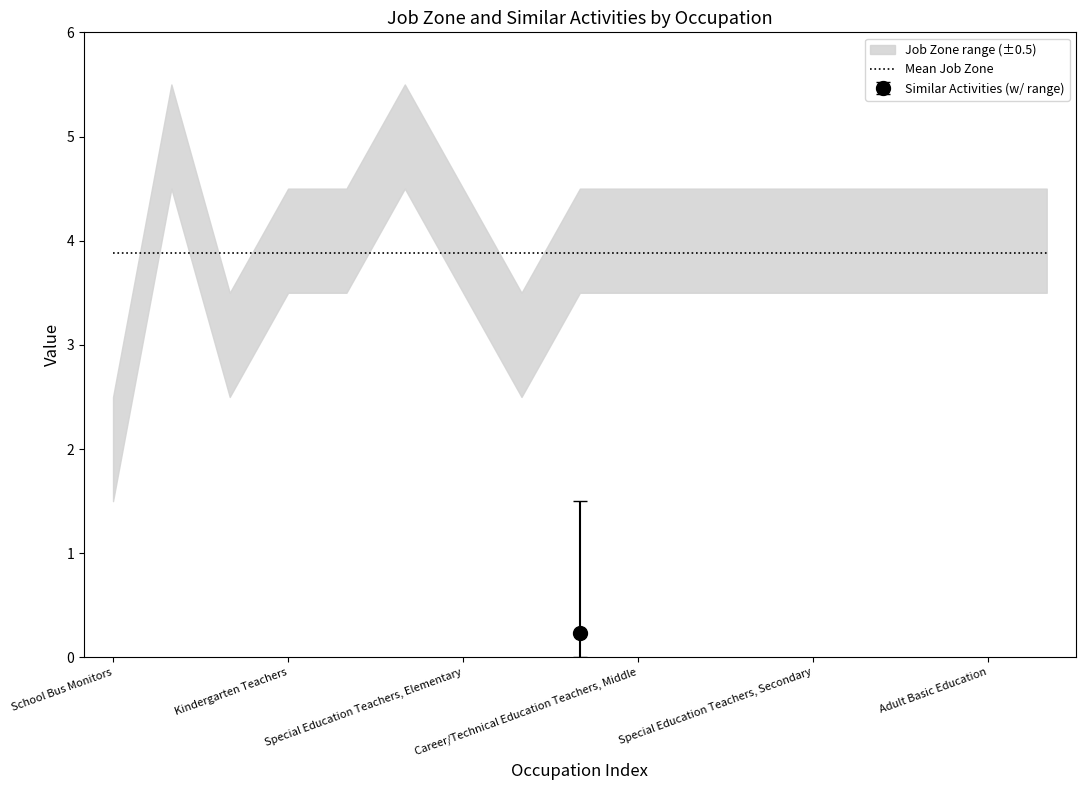

True or false: Job Zone and Similar Activities cross at least once.

False